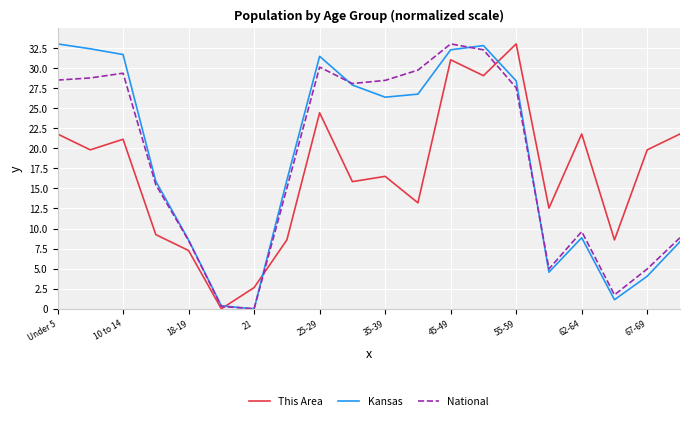

What is the difference between the maximum and minimum values in the This Area series?

33.0